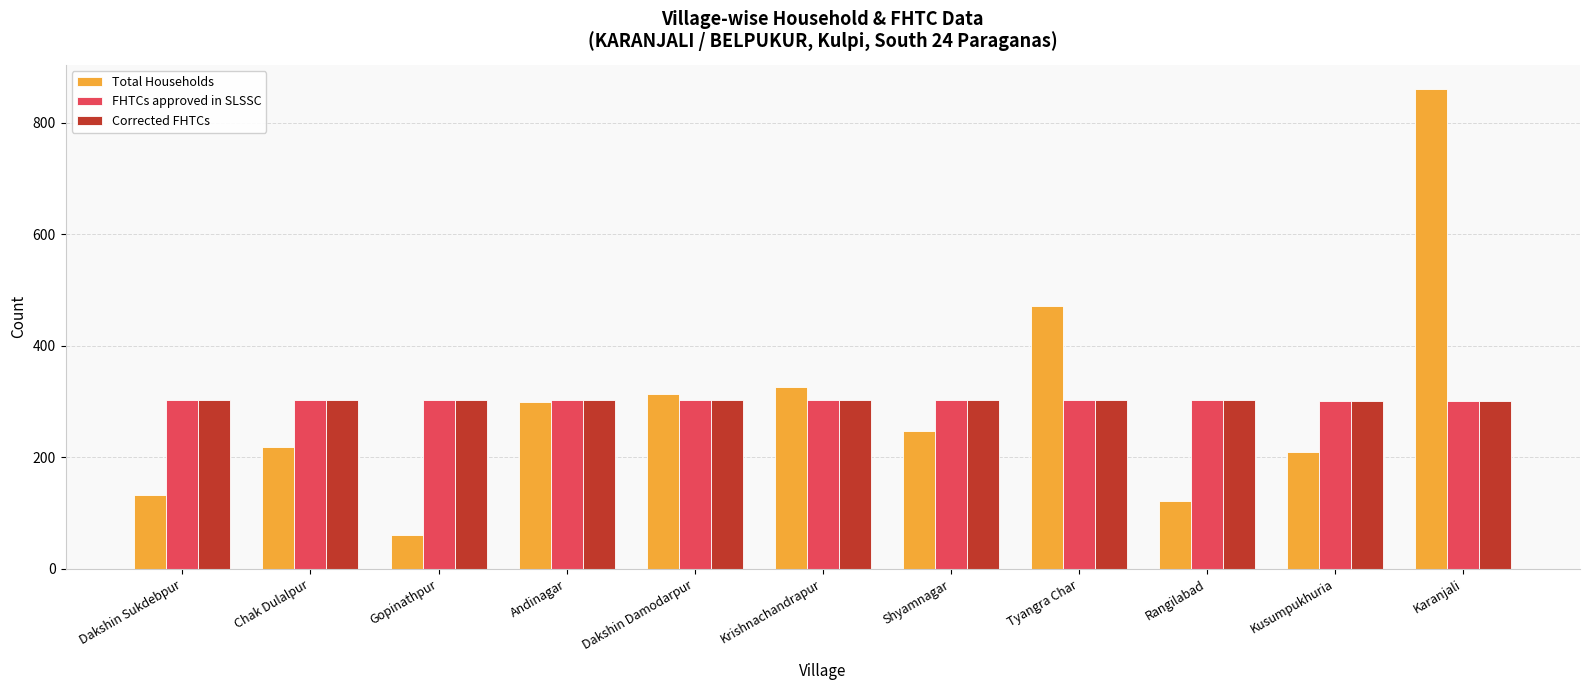

What position from the right is Andinagar?

8